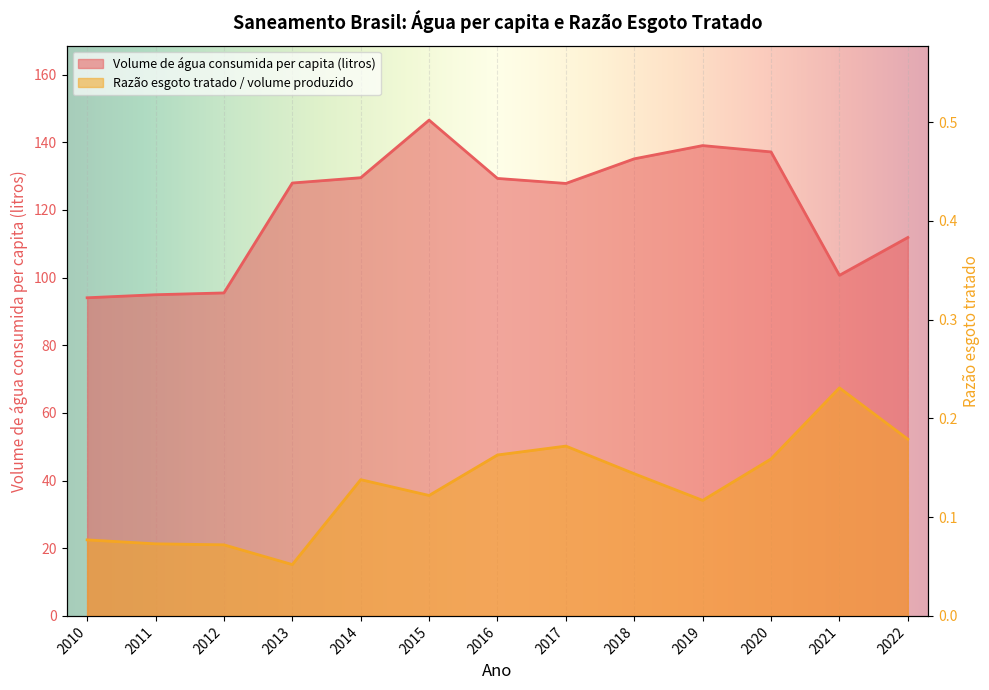

Rank the series by their maximum value, from lowest to highest.

Razão entre volume de esgoto tratado e ..., Volume de água consumida per capita (li...)